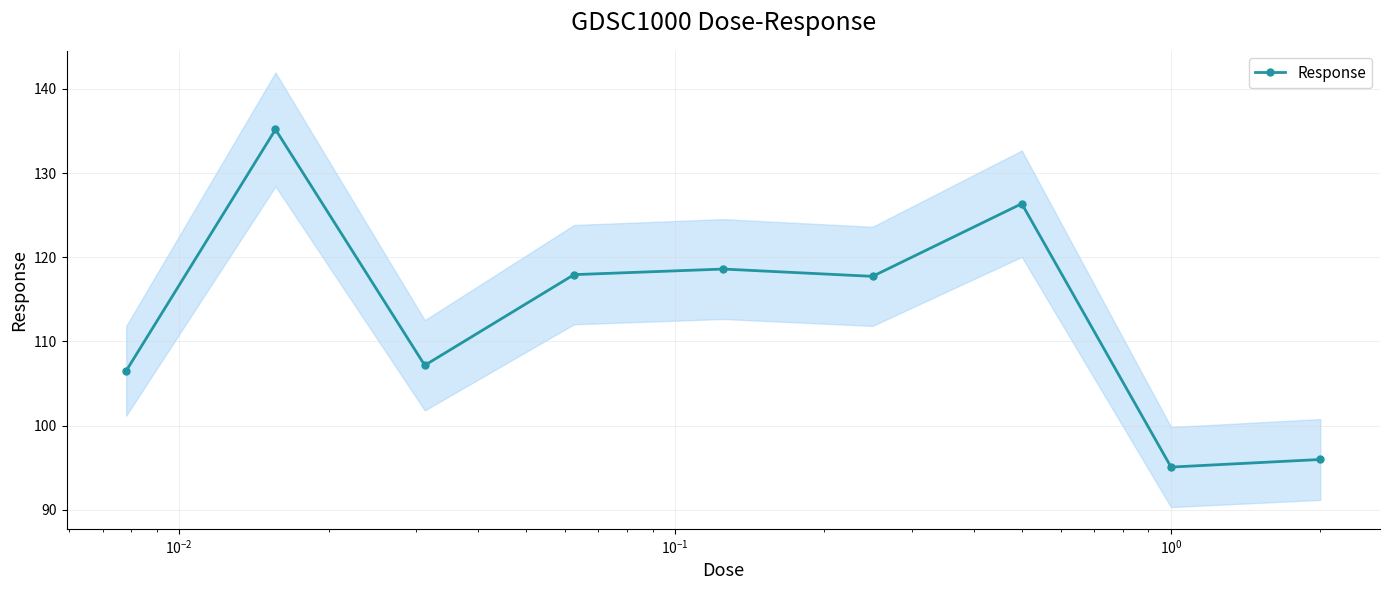

What is the maximum value for Response?

135.2